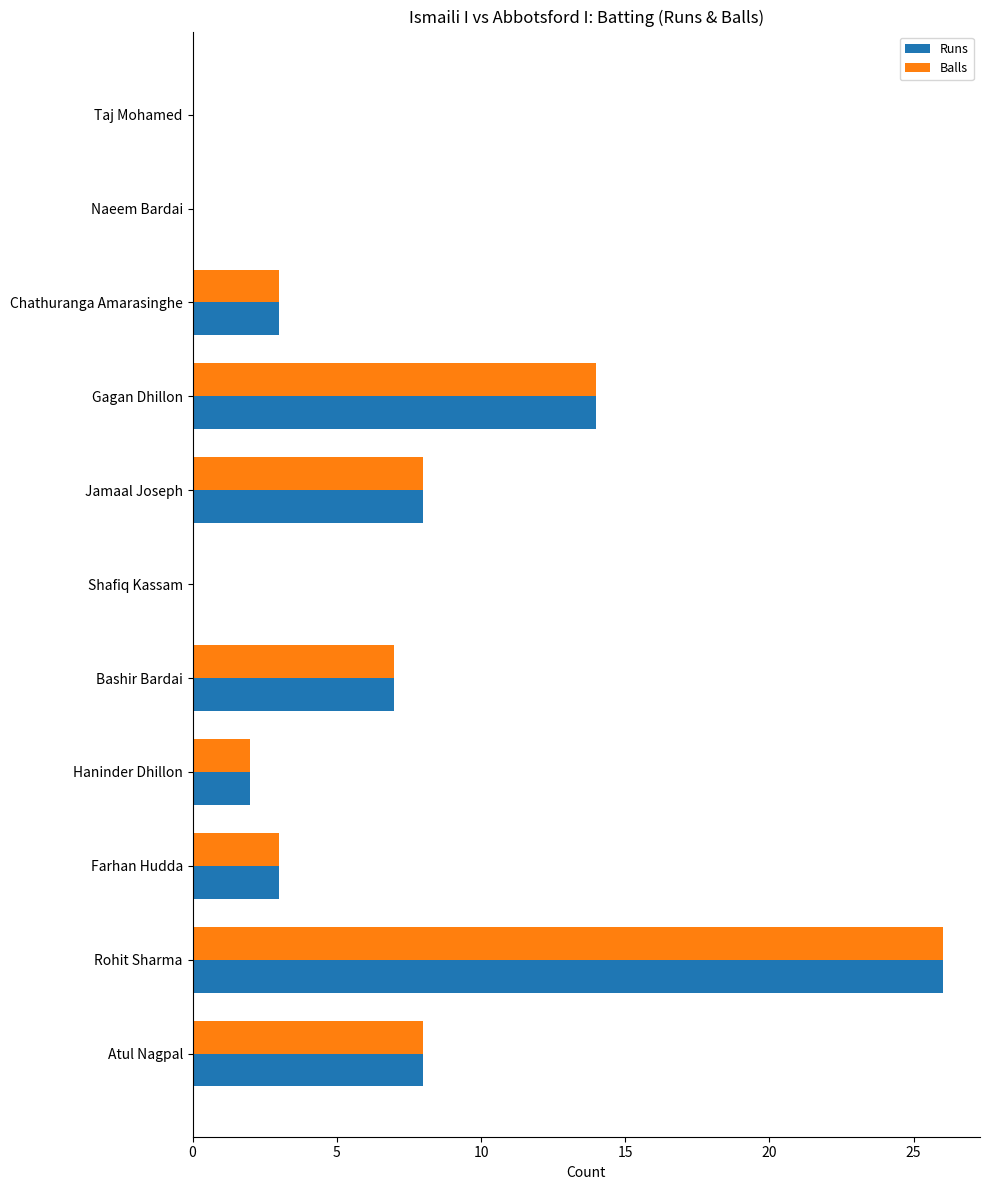

What is the sum of all Runs values?

71